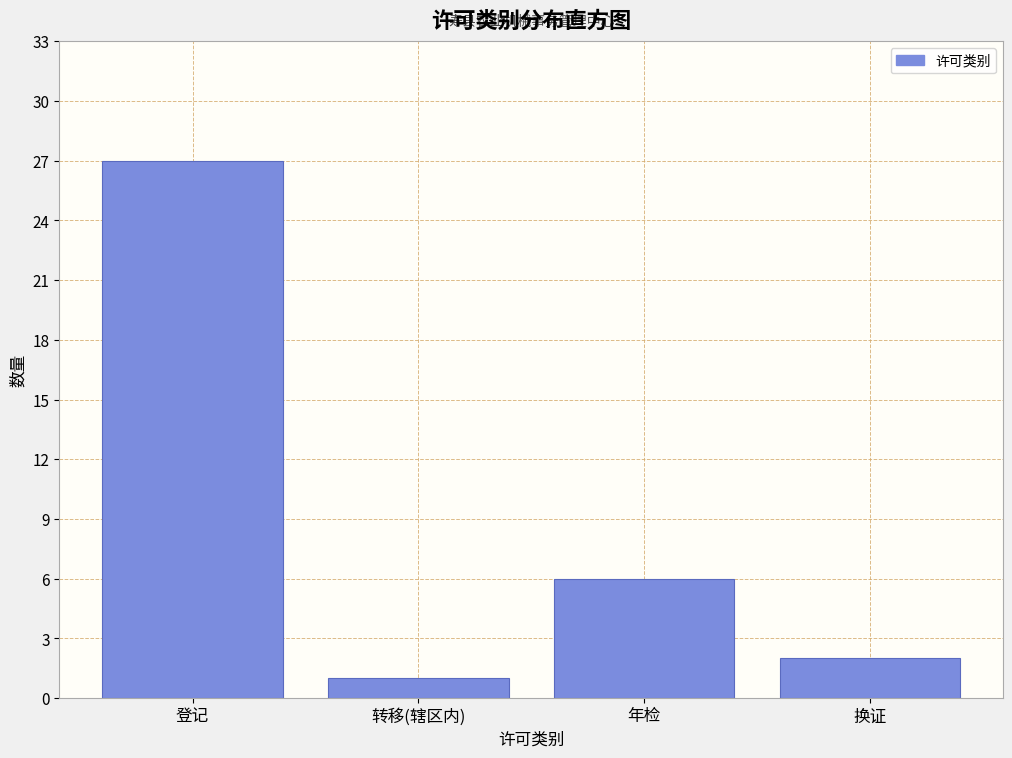

Reading left to right, list all the values displayed in this chart.

登记=27	转移(辖区内)=1	年检=6	换证=2